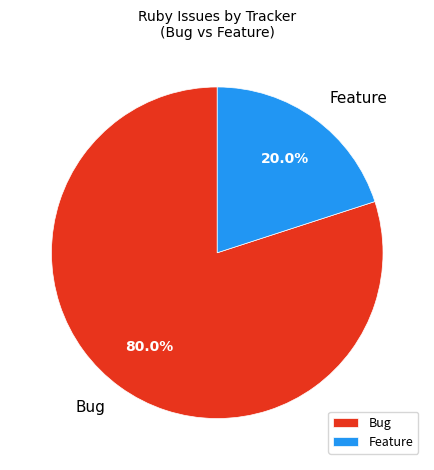

What is the ratio of the value at Bug to the value at Feature?

4.0